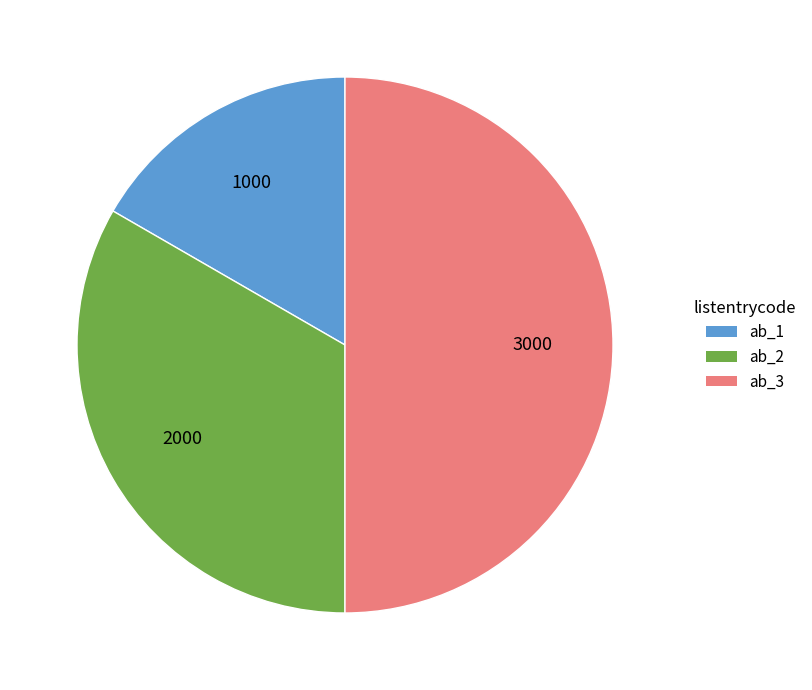

How many slices are in this pie chart?

3